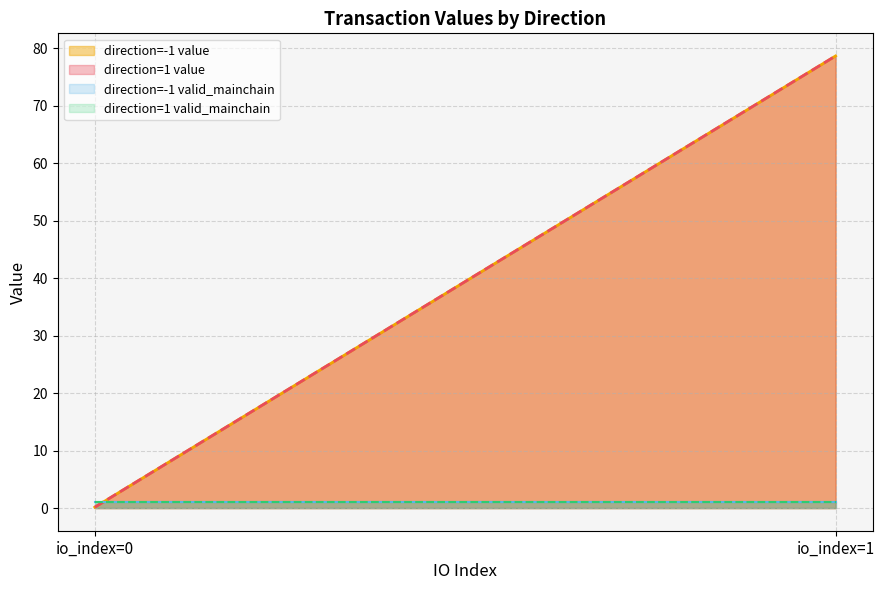

Which series has the widest spread of values?

value